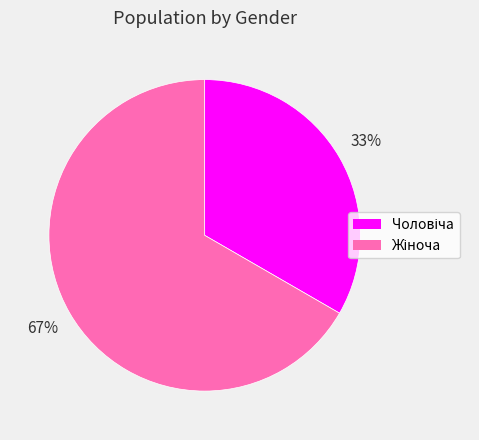

To the nearest percent, what is the average slice percentage?

50%